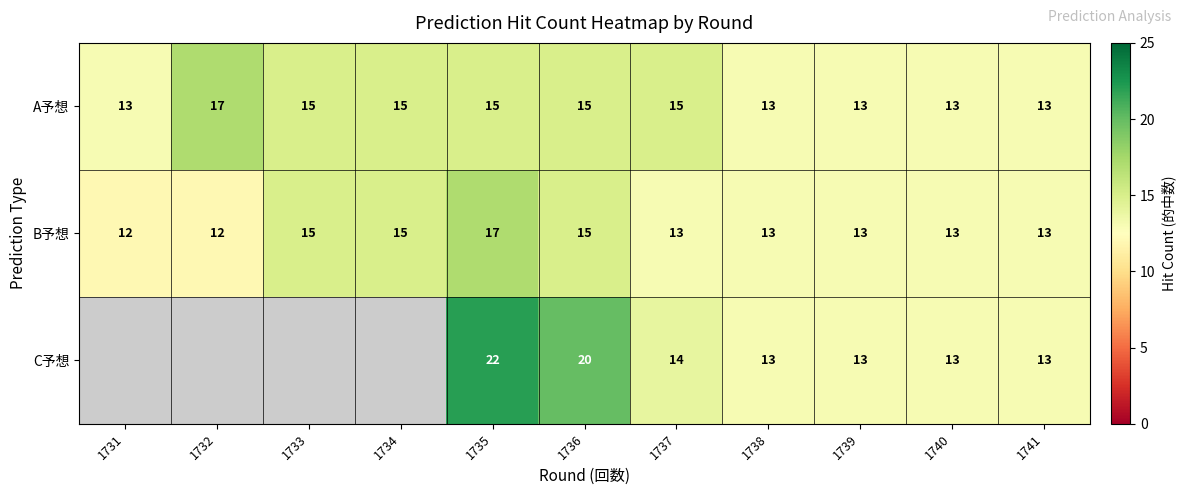

What is the lowest value of the A予想 series?

13